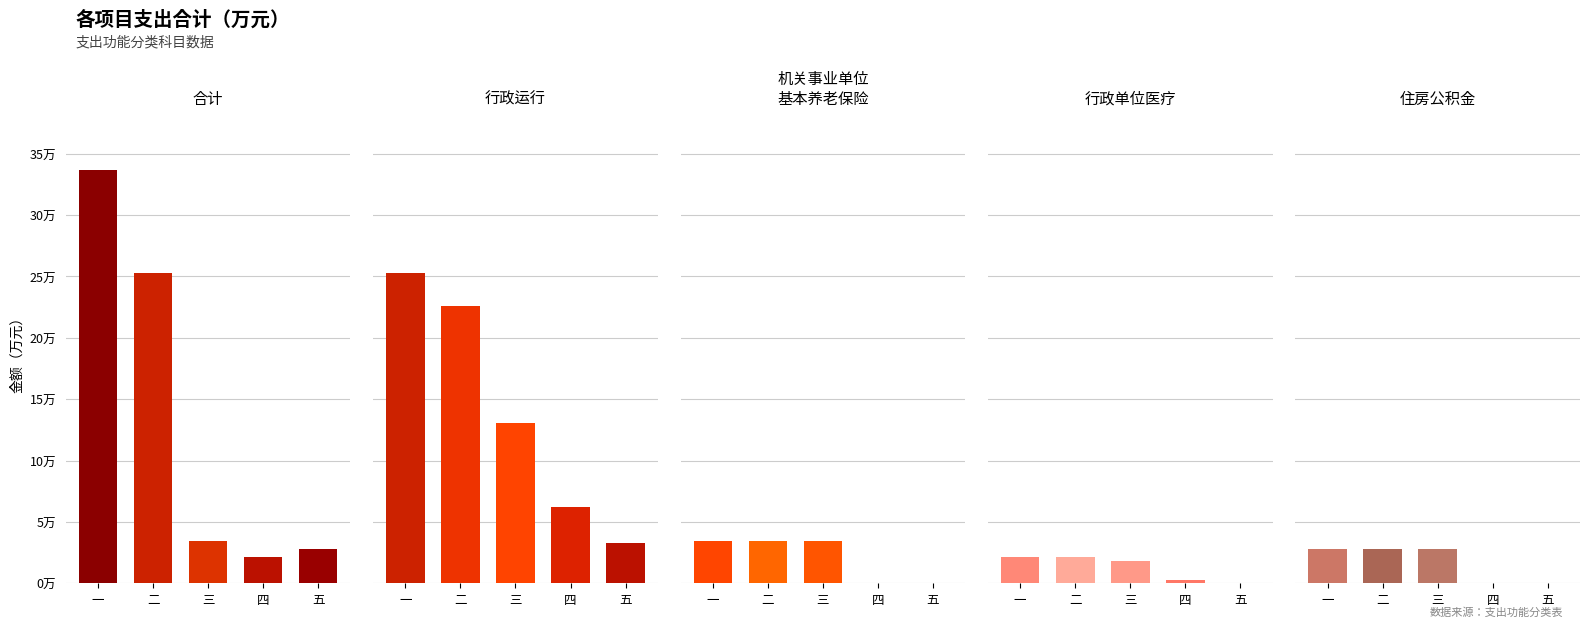

At which label does 合计 first exceed 3?

一